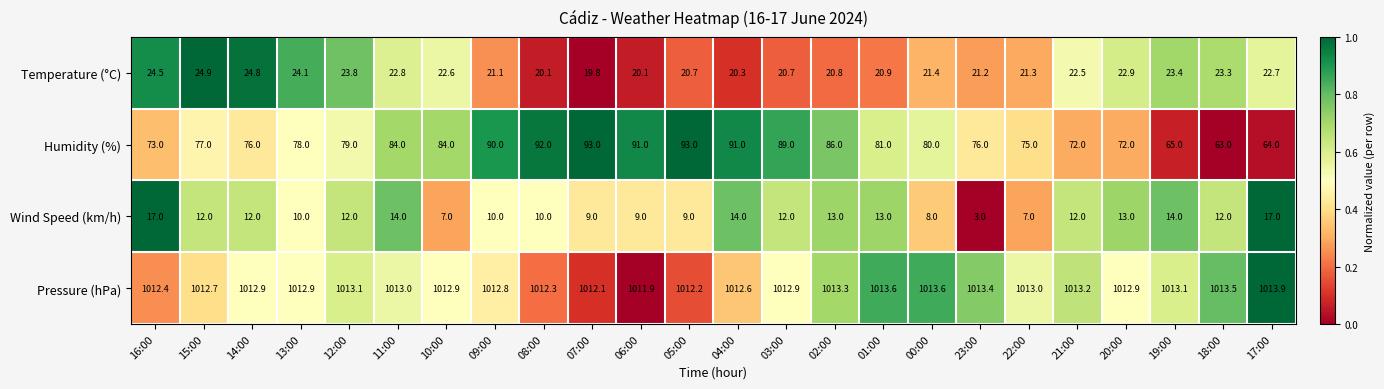

Rank the series by their maximum value, from highest to lowest.

Pressure (hPa), Humidity (%), Temperature (°C), Wind Speed (km/h)